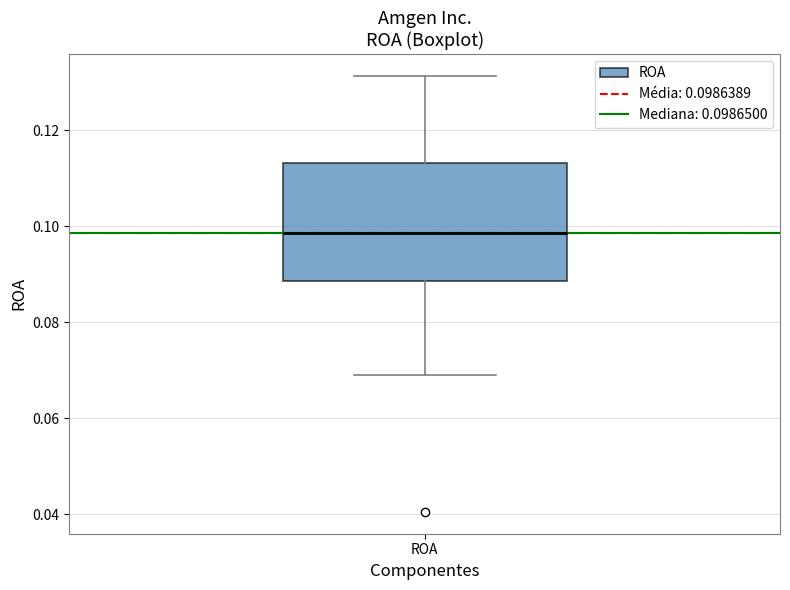

Transcribe this box plot: give where the median line is, the range the box spans, and where the two whiskers end, as read against the y-axis. The values are not printed on the chart, so give them approximately, as read against the axis.

median 0.098, box 0.088 to 0.114, whiskers 0.070 to 0.132